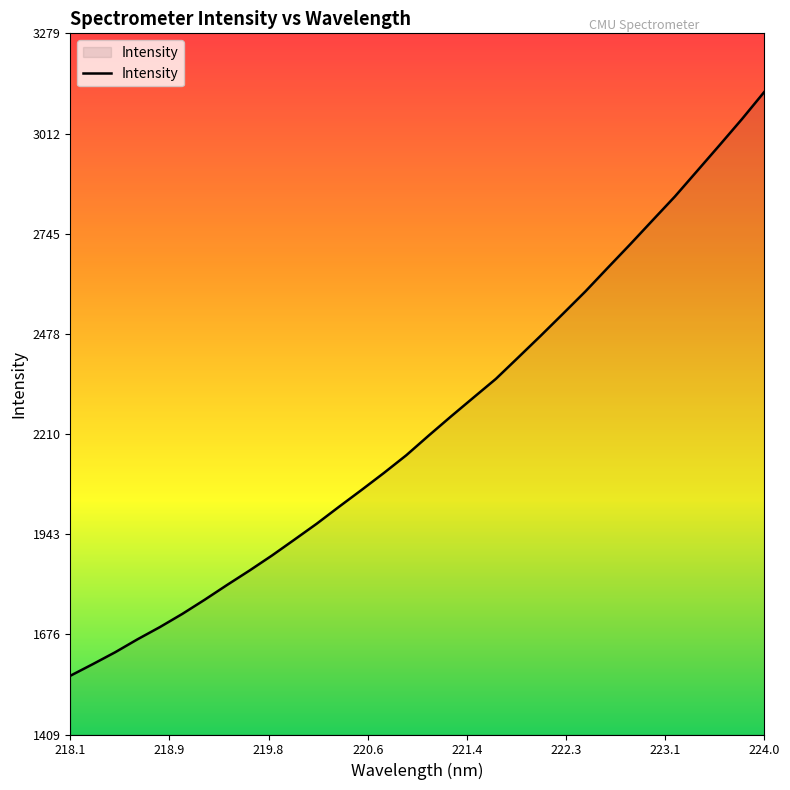

What is the difference between the maximum and minimum values?

1556.9